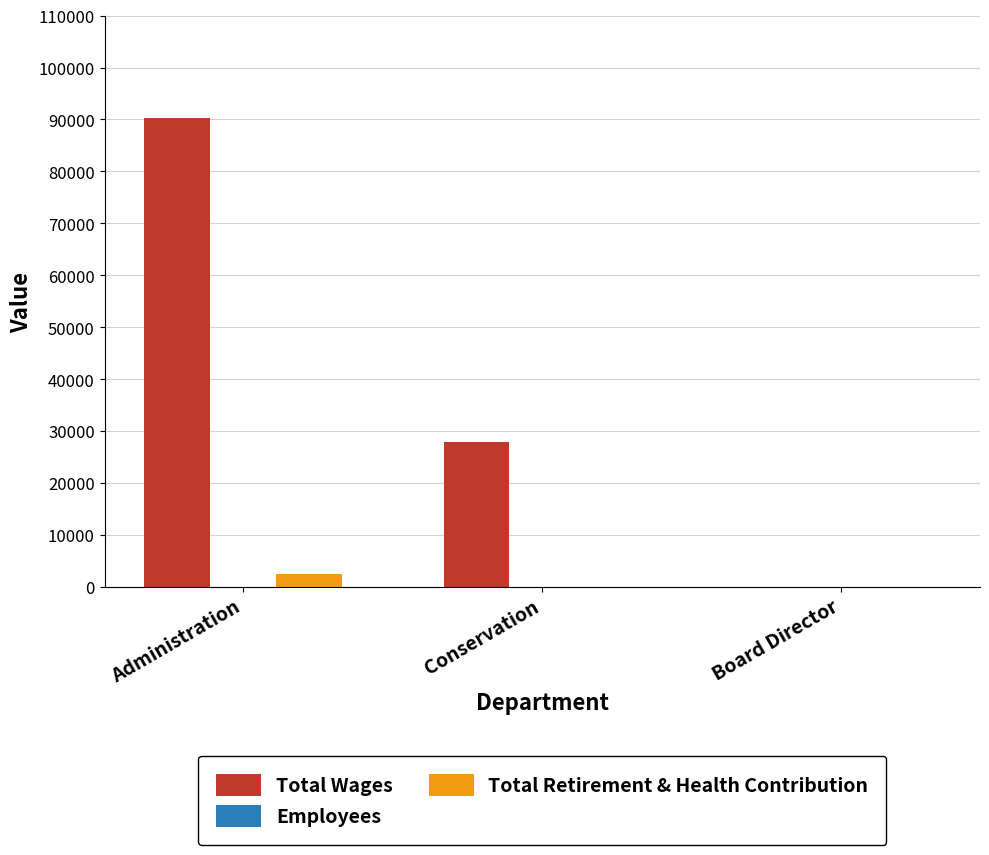

The Total Wages series shows 27821 at Conservation. True or false?

True